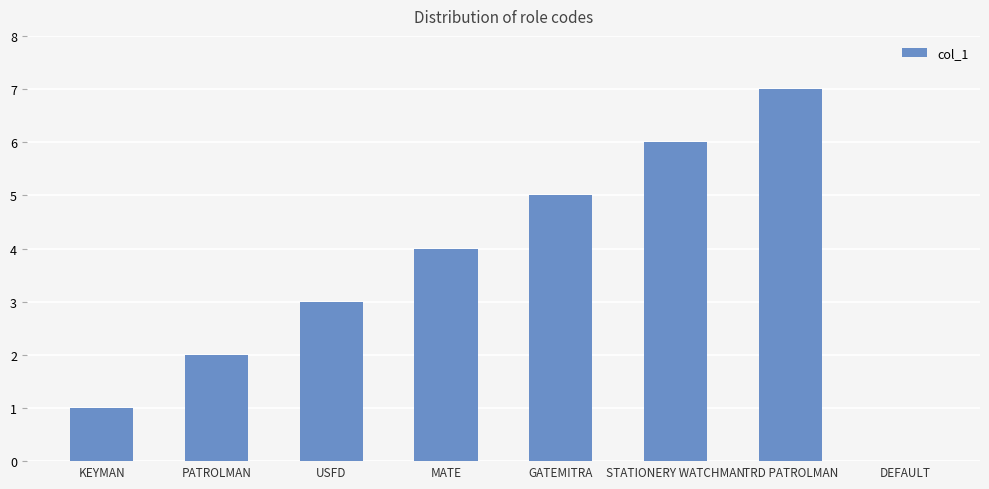

What is the approximate value at KEYMAN?

1